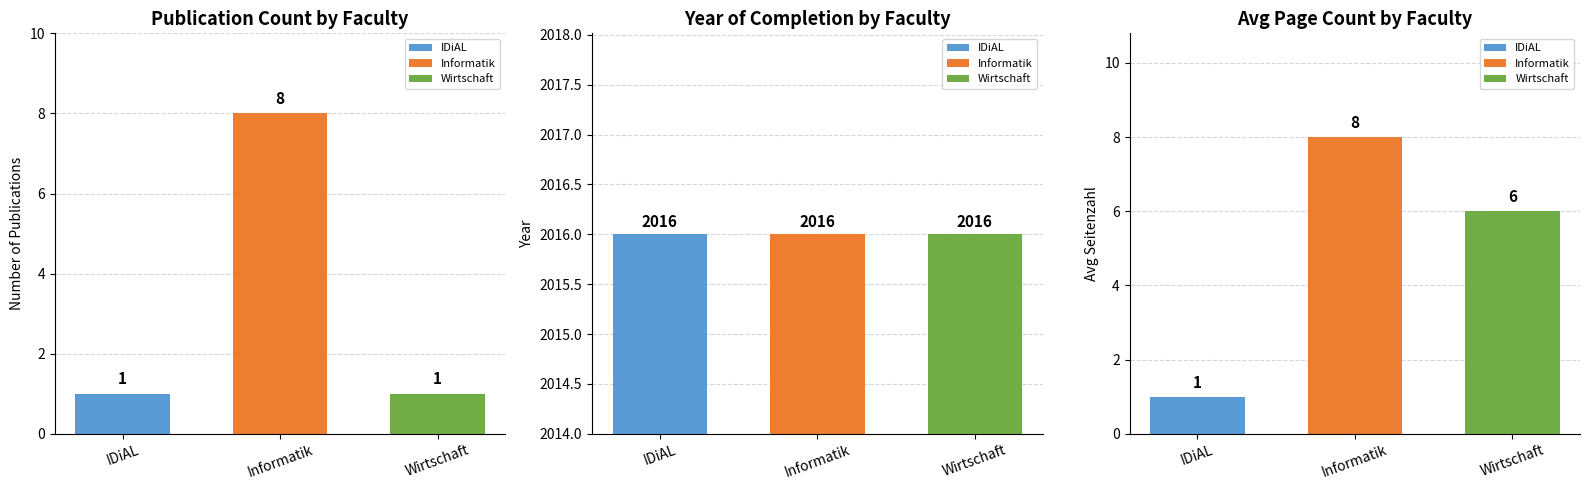

What is the value of the Avg Pages bar at the 1st from the left?

1